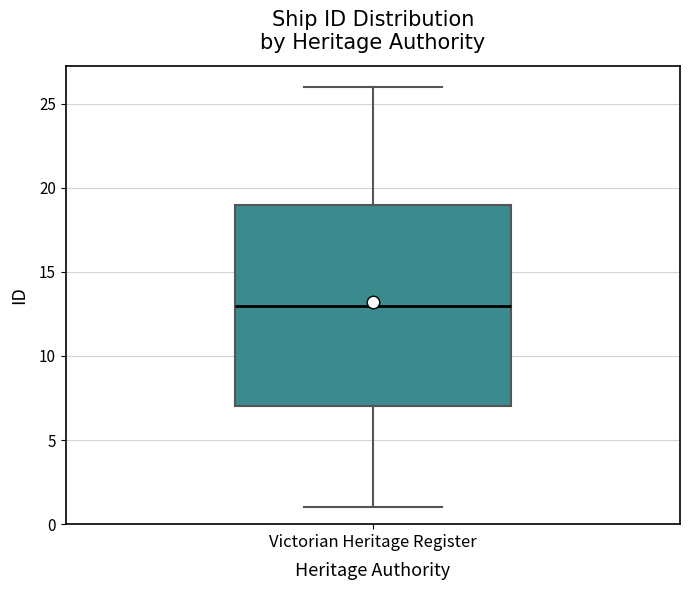

Read this box plot against the y-axis: the position of the median line, the range covered by the box, and the ends of both whiskers. The values are not printed on the chart, so give them approximately, as read against the axis.

median 13, box 7 to 19, whiskers 1 to 26